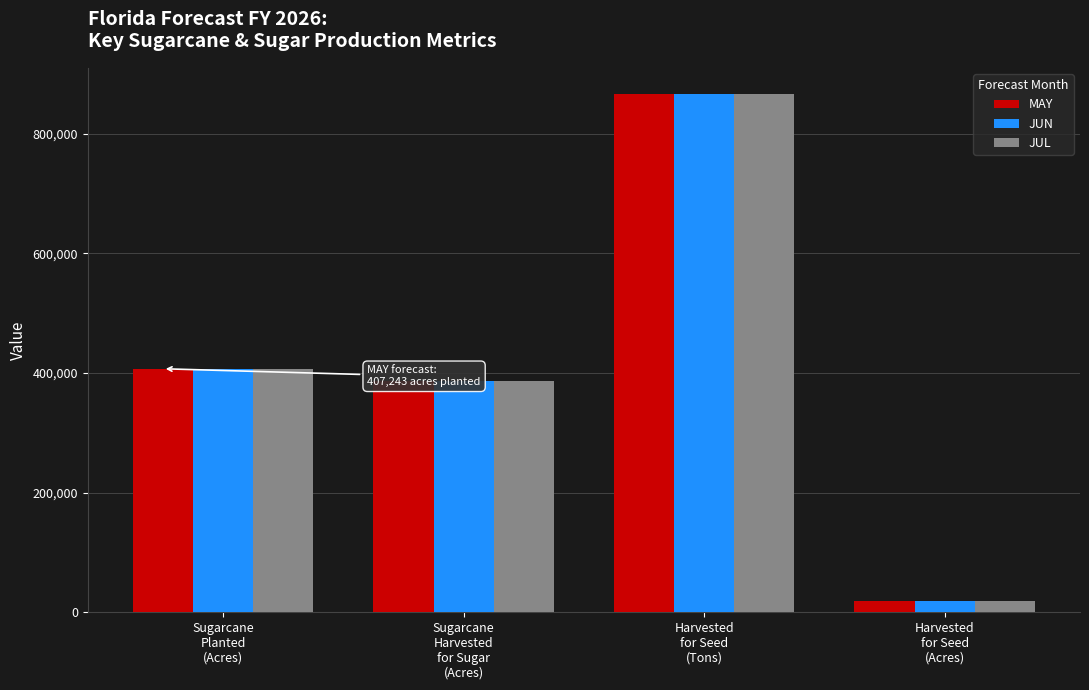

What is the label of the 2nd bar from the left?

Sugarcane
Harvested
for Sugar
(Acres)